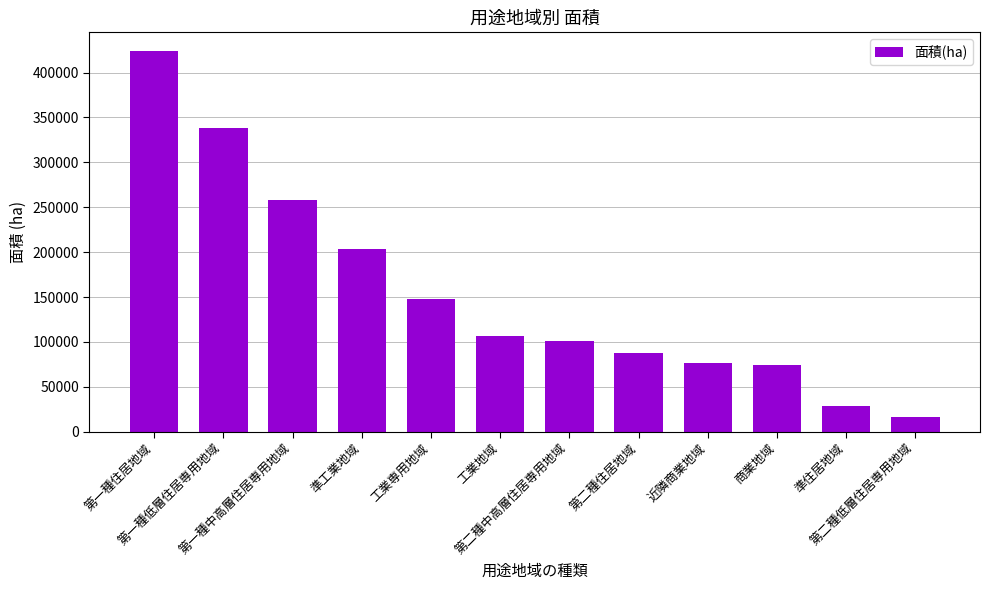

Between 準住居地域 and 工業地域, which is larger?

工業地域